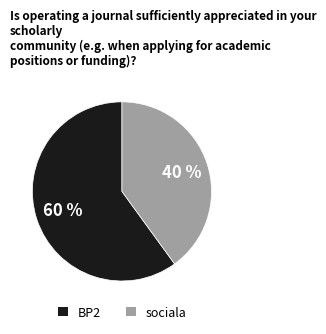

Count the number of slices in the pie.

2